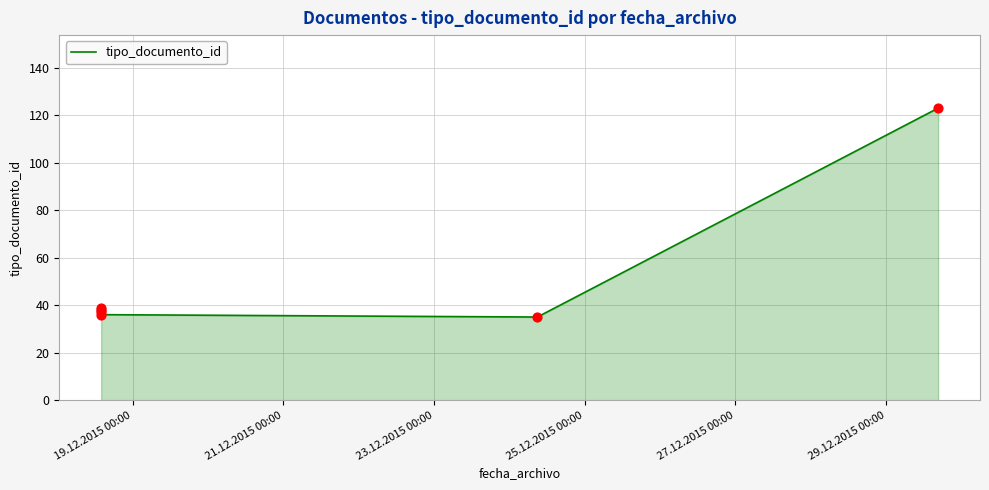

Approximately how many times larger is the value at 25.12.2015 00:00 compared to 19.12.2015 00:00?

0.9